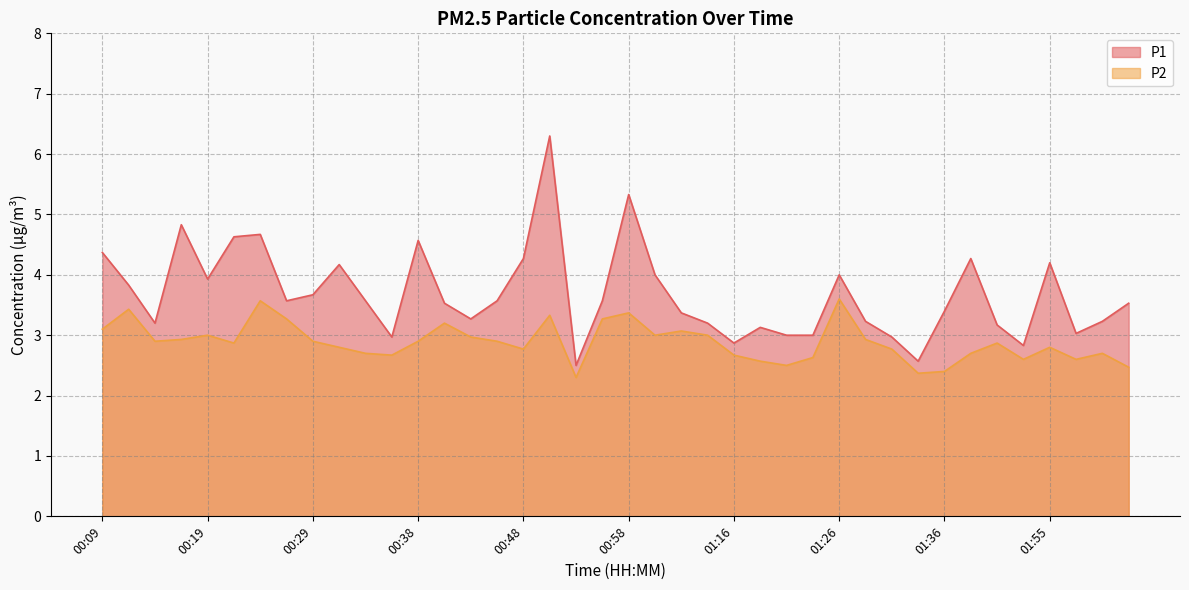

What are all the series names shown in the legend?

P1, P2